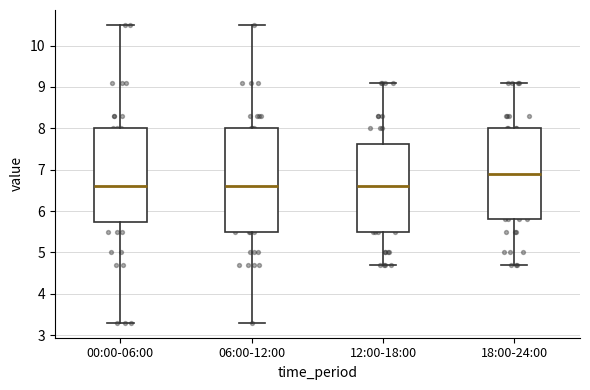

Reading left to right, read every box against the y-axis: the position of its median line, the range the box covers, and the ends of its whiskers. The values are not printed on the chart, so give them approximately, as read against the axis.

00:00-06:00: median 6.6, box 5.7 to 8.0, whiskers 3.3 to 10.5
06:00-12:00: median 6.6, box 5.5 to 8.0, whiskers 3.3 to 10.5
12:00-18:00: median 6.6, box 5.5 to 7.6, whiskers 4.7 to 9.1
18:00-24:00: median 6.9, box 5.8 to 8.0, whiskers 4.7 to 9.1